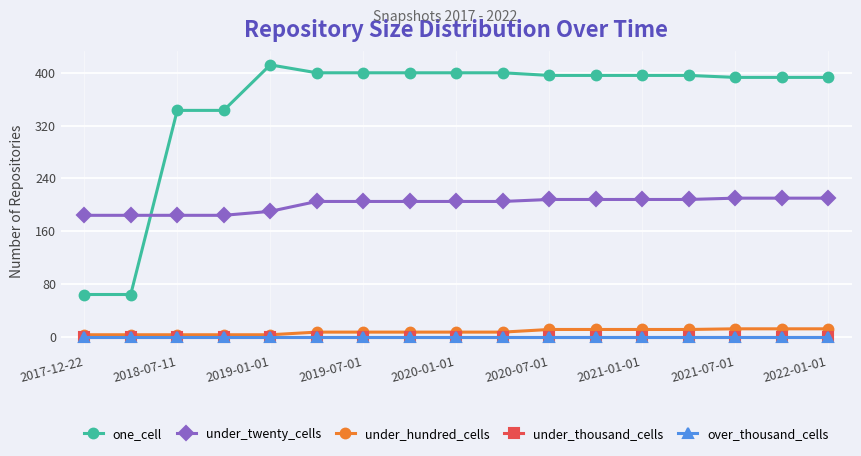

Is this an area chart (filled region under the line)?

No